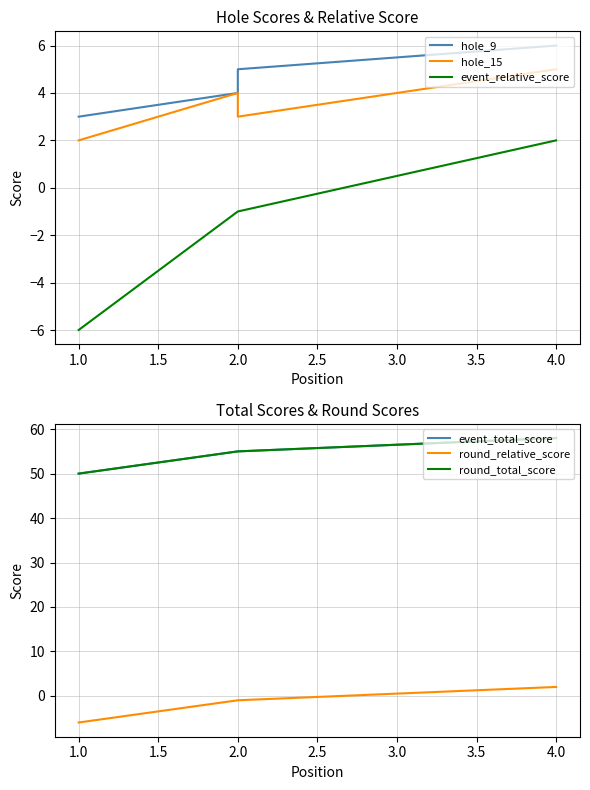

Between 2.0 and 4.0, which series saw the biggest shift?

event_relative_score